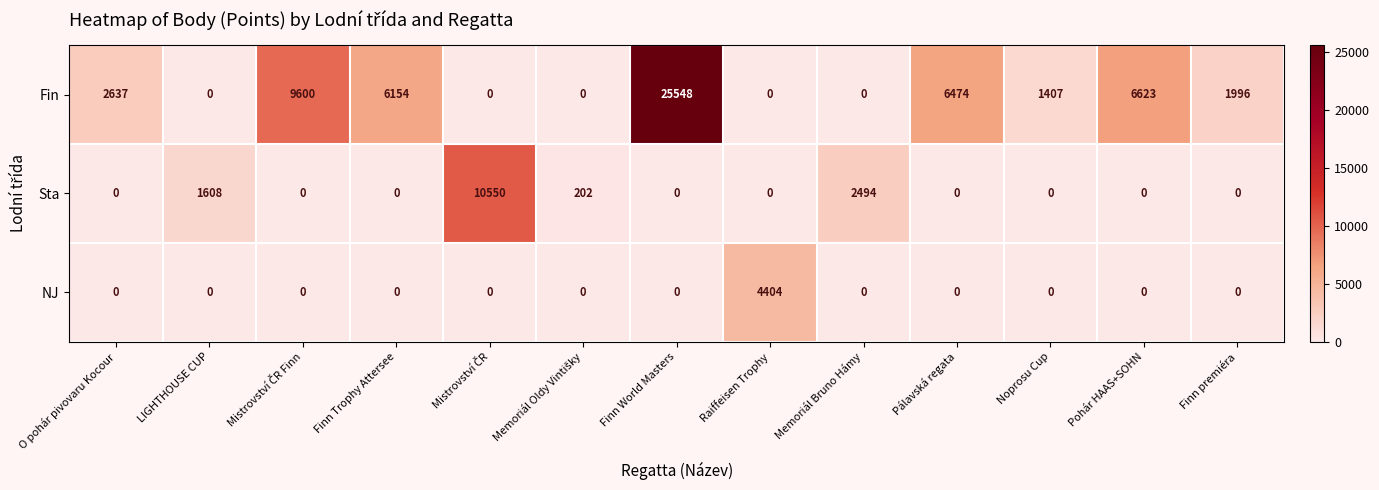

At which category is the sum across all series the highest?

Finn World Masters